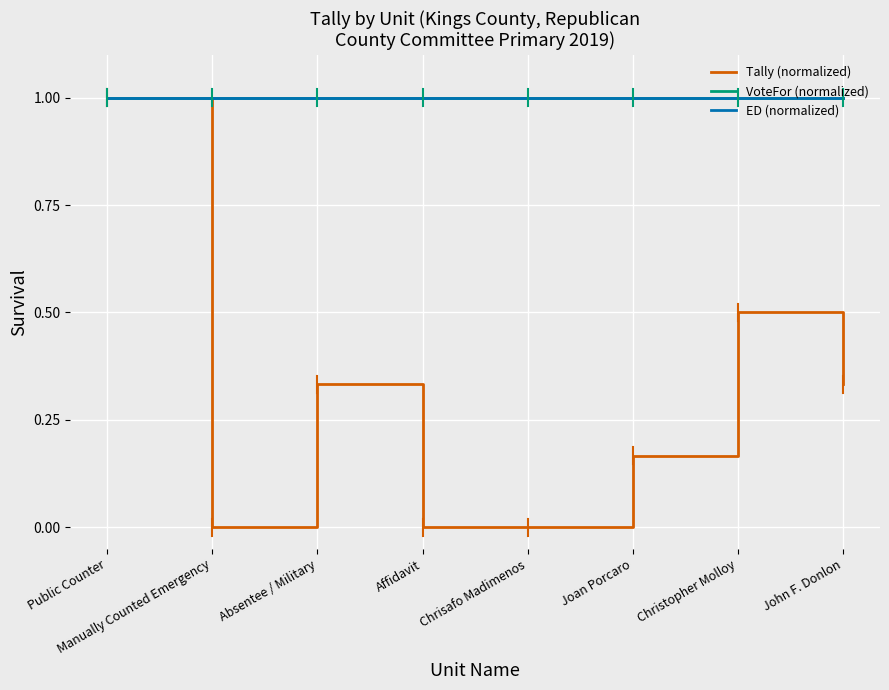

Where is Tally (normalized) nearest to the value 0?

Manually Counted Emergency